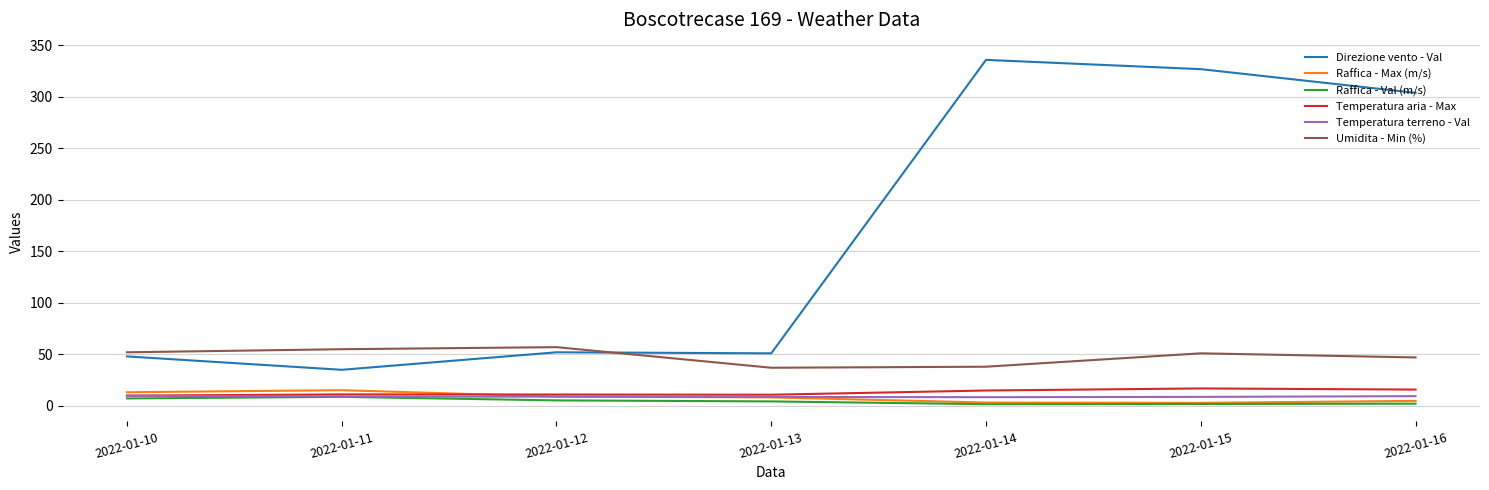

In Raffica - Val (m/s), how many points are lower than both neighbors (excluding endpoints)?

1